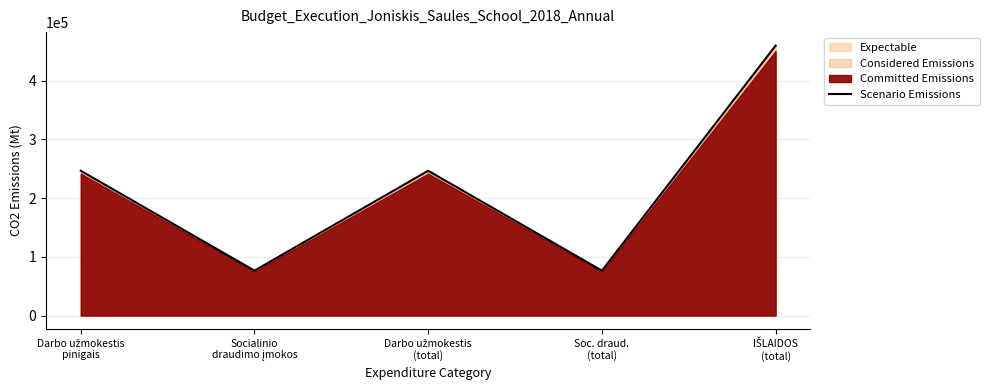

Rank the categories by value from highest to lowest.

IŠLAIDOS
(total), Darbo užmokestis
pinigais, Darbo užmokestis
(total), Socialinio
draudimo įmokos, Soc. draud.
(total)